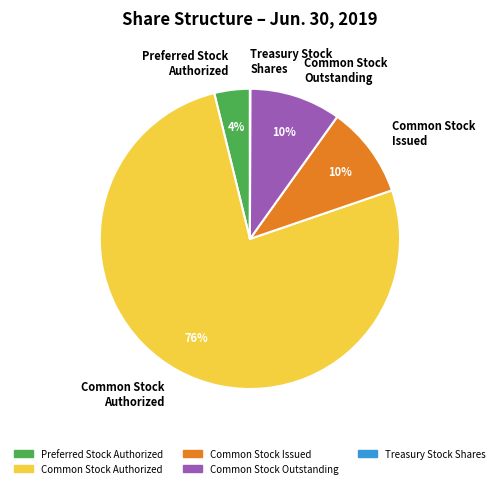

What is the majority slice?

Common Stock Authorized